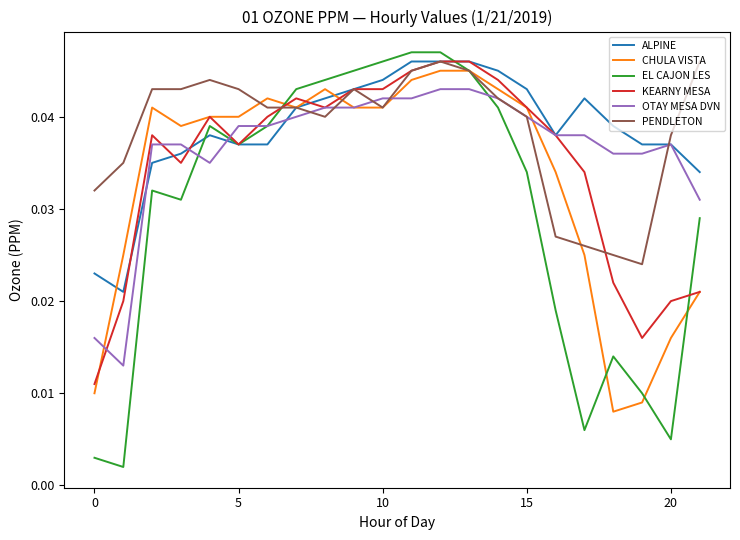

What are all the series names shown in the legend?

ALPINE, CHULA VISTA, EL CAJON LES, KEARNY MESA, OTAY MESA DVN, PENDLETON